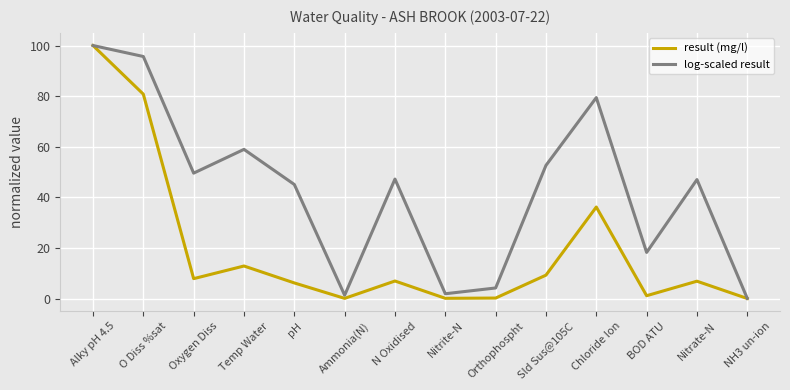

What is the difference between the log-scaled result values at NH3 un-ion and Chloride Ion?

79.4